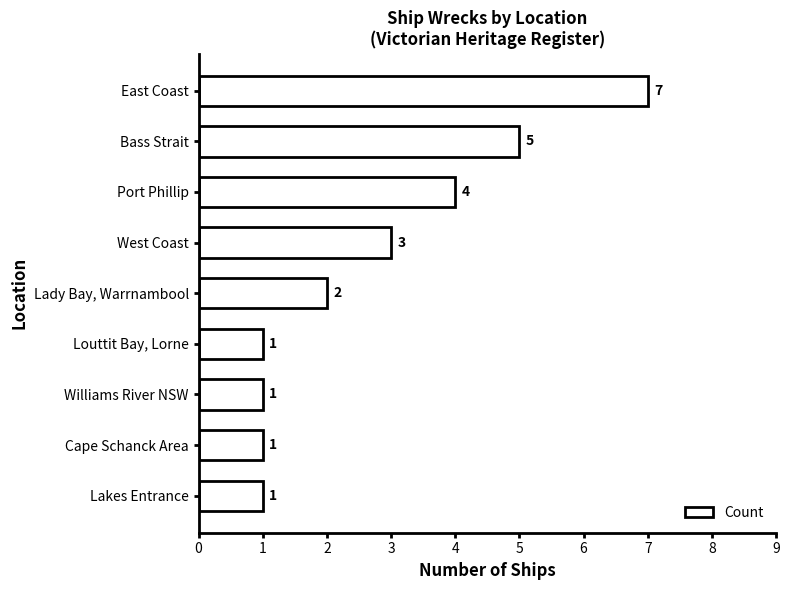

What is the difference between the maximum and minimum values?

6